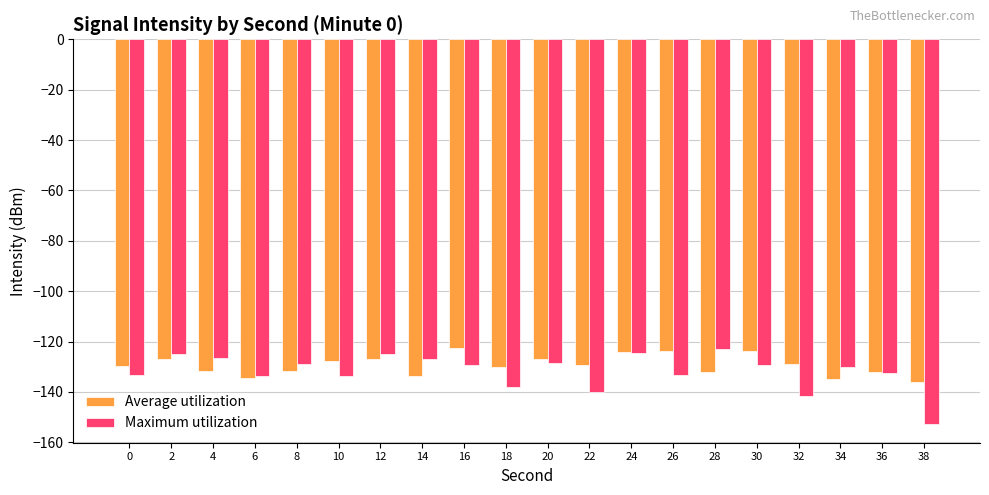

At which label does Maximum utilization first exceed -129?

2